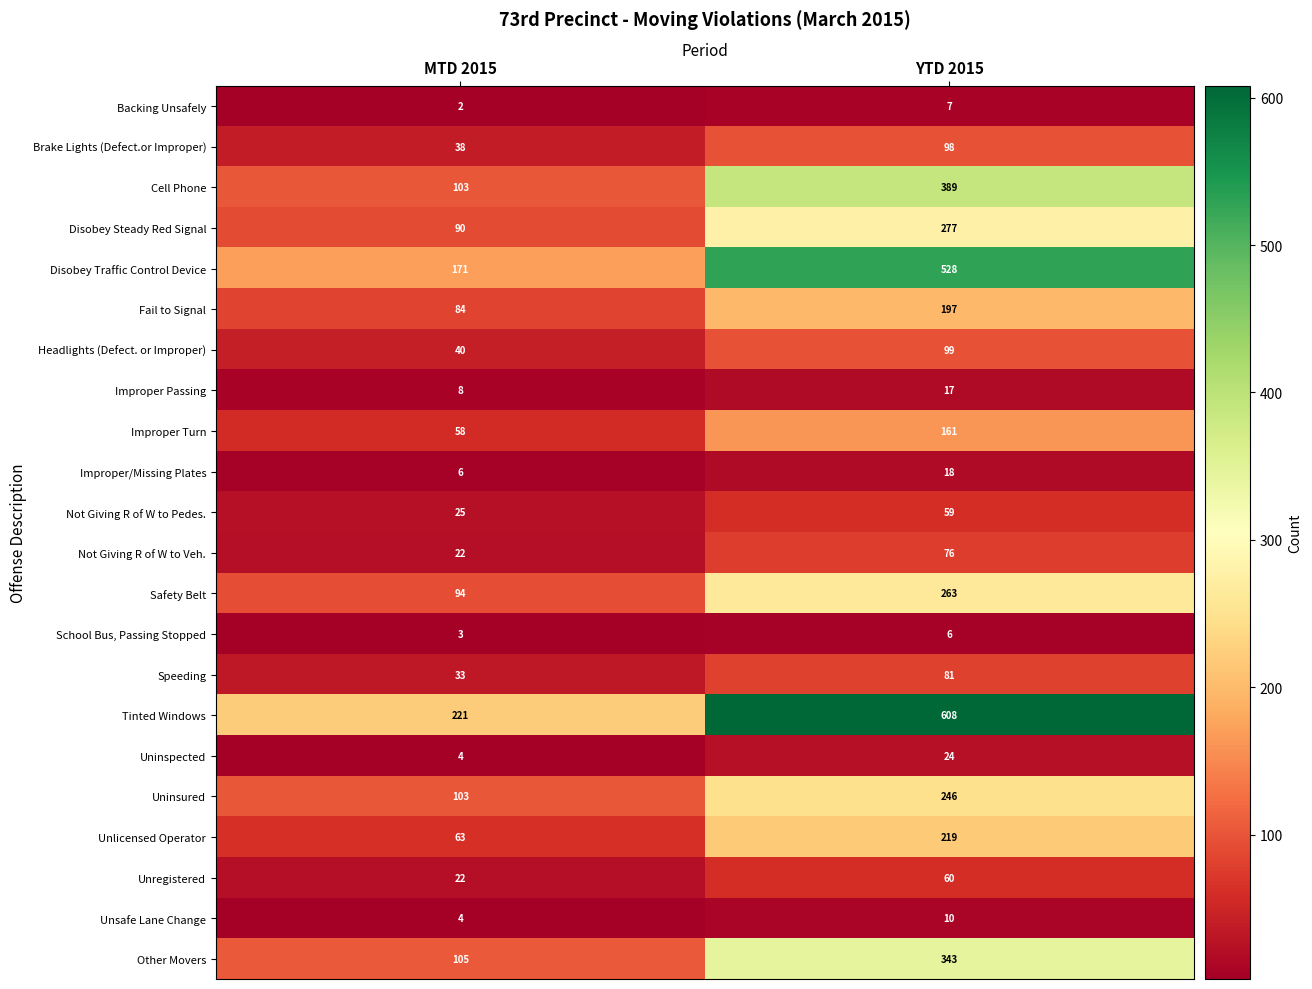

The value of Disobey Traffic Control Device at MTD 2015 is 65. True or false?

False